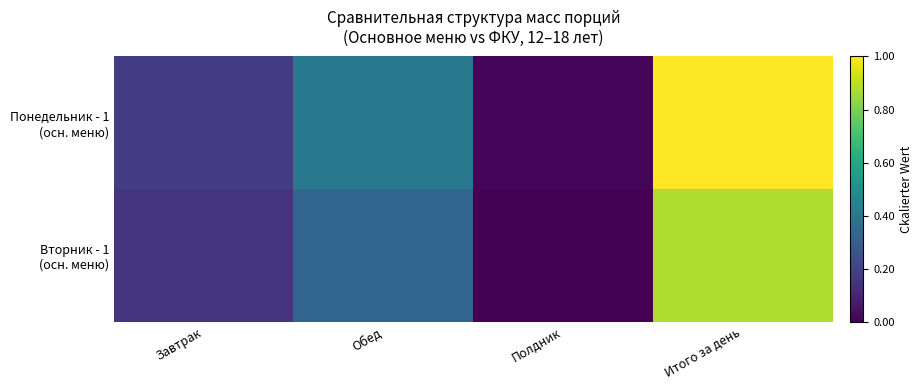

Which series has the widest spread of values?

Понедельник - 1 (осн. меню)